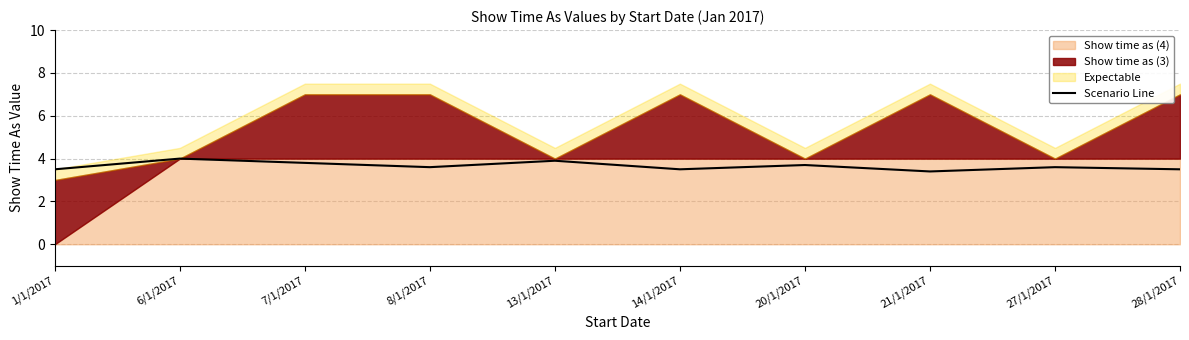

Reading left to right, list all the values displayed in this chart.

3.5	4.0	3.8	3.6	3.9	3.5	3.7	3.4	3.6	3.5